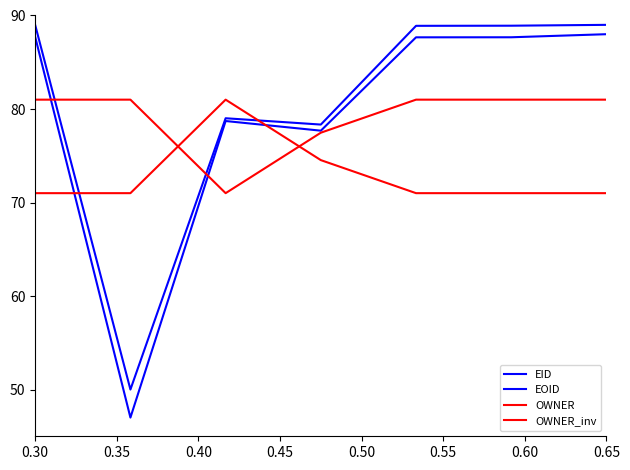

At how many categories does at least one series exceed 86?

4